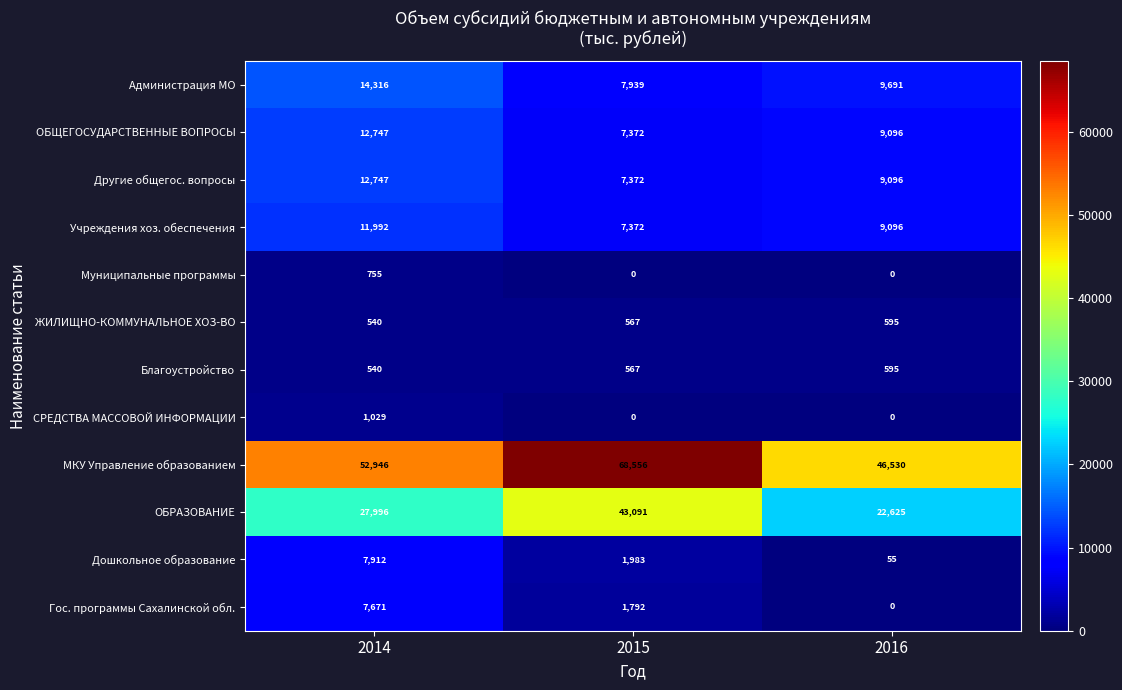

Which series has the largest range (max minus min)?

МКУ Управление образованием